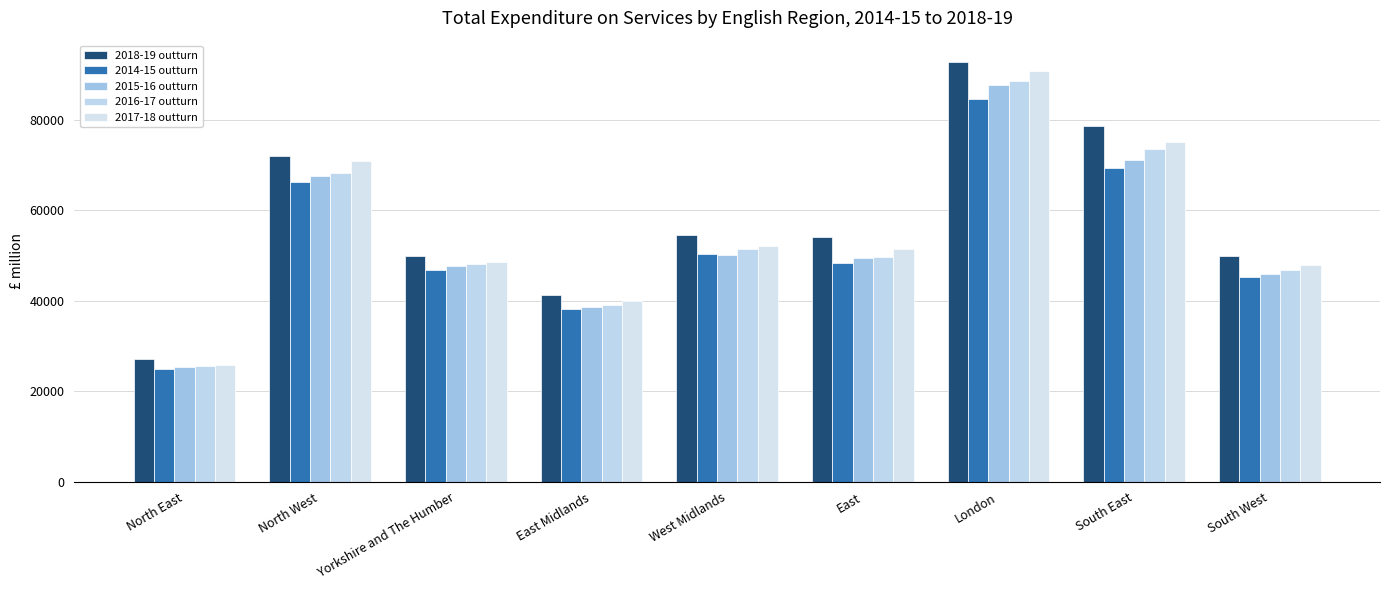

Which series has the largest total across all categories?

2018-19 outturn